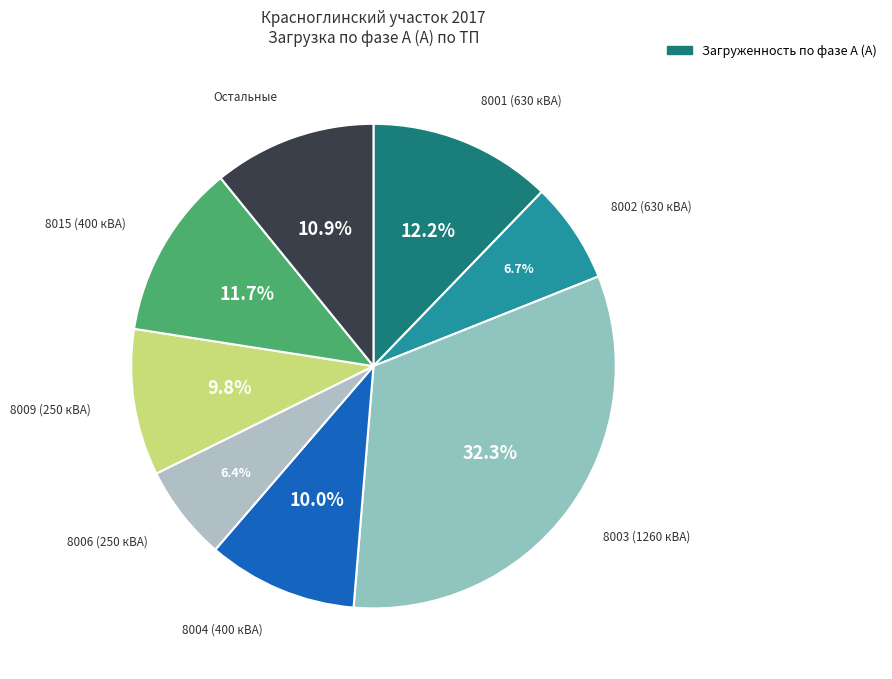

Count the number of slices in the pie.

8